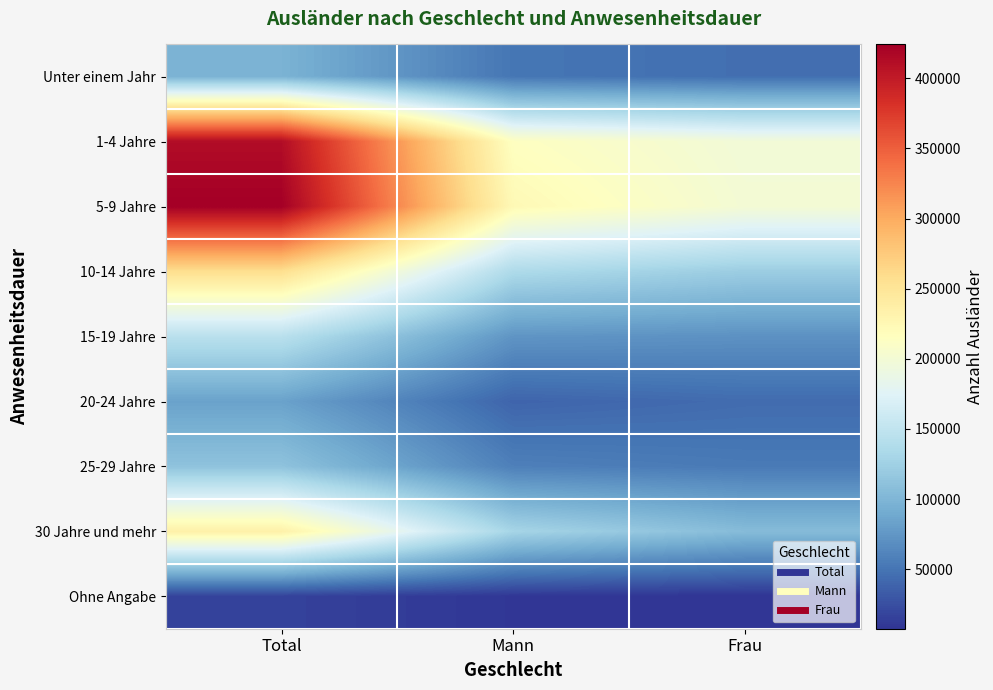

Reading right to left, extract all data points from this chart.

Unter einem Jahr: Frau=46243	Mann=50915	Total=97158
1-4 Jahre: Frau=198002	Mann=214423	Total=412425
5-9 Jahre: Frau=200556	Mann=223639	Total=424195
10-14 Jahre: Frau=121806	Mann=135866	Total=257672
15-19 Jahre: Frau=71115	Mann=73544	Total=144659
20-24 Jahre: Frau=44208	Mann=39168	Total=83376
25-29 Jahre: Frau=54024	Mann=58087	Total=112111
30 Jahre und mehr: Frau=105433	Mann=129770	Total=235203
Ohne Angabe: Frau=7579	Mann=8959	Total=16538